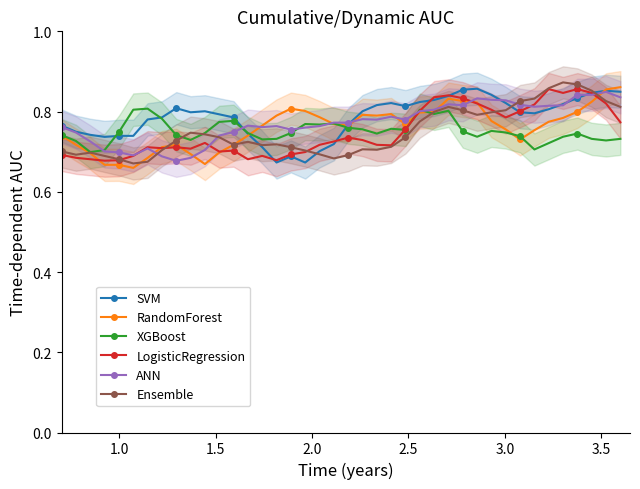

What is the highest value of the SVM series?

0.9